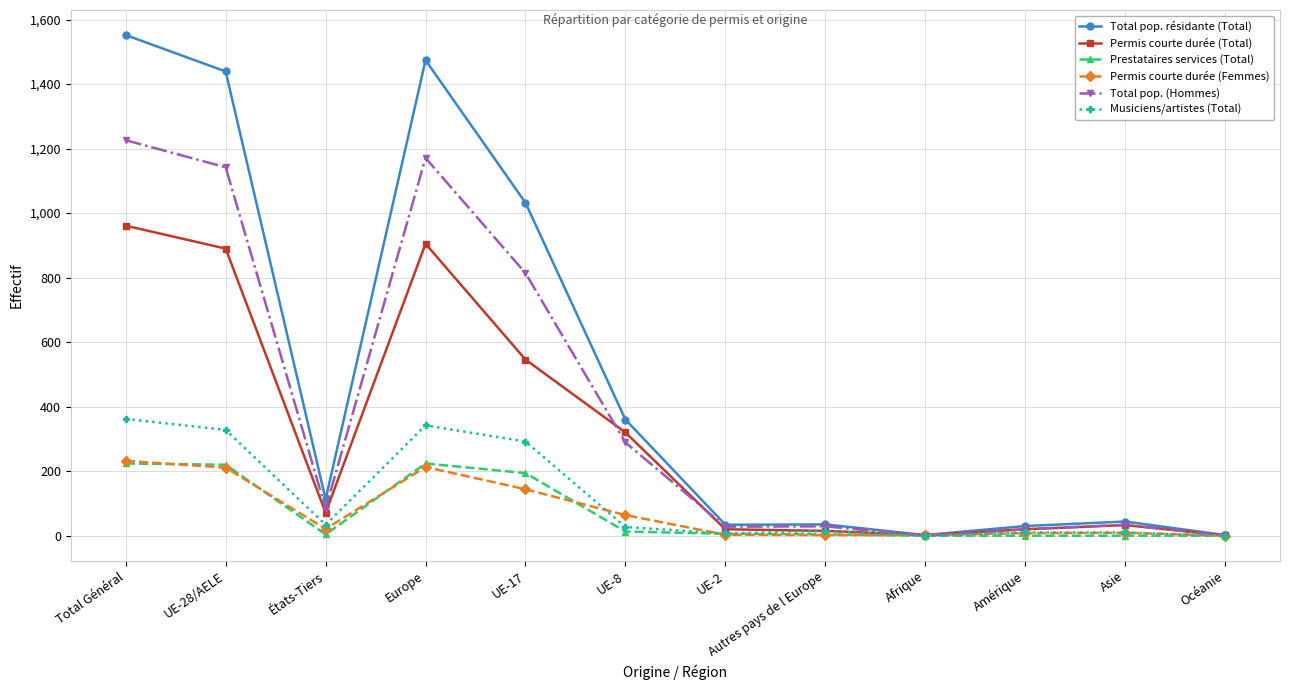

What are all the series names shown in the legend?

Total pop. résidante (Total), Permis courte durée (Total), Prestataires services (Total), Permis courte durée (Femmes), Total pop. (Hommes), Musiciens/artistes (Total)